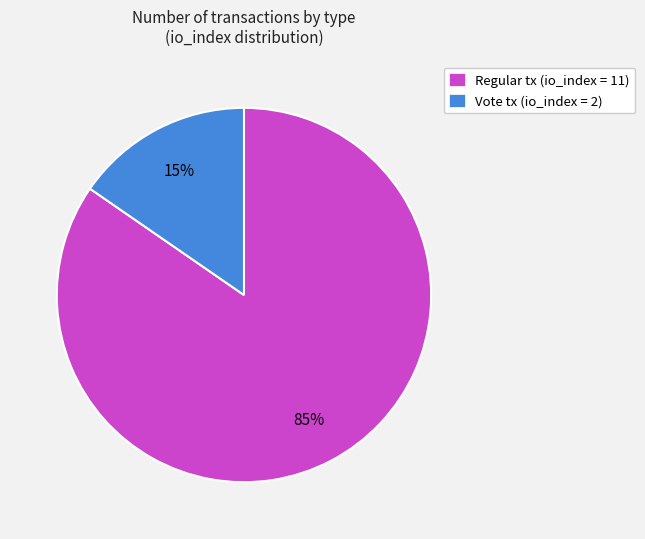

Which category has the smallest portion of the pie?

Vote tx (io_index = 2)